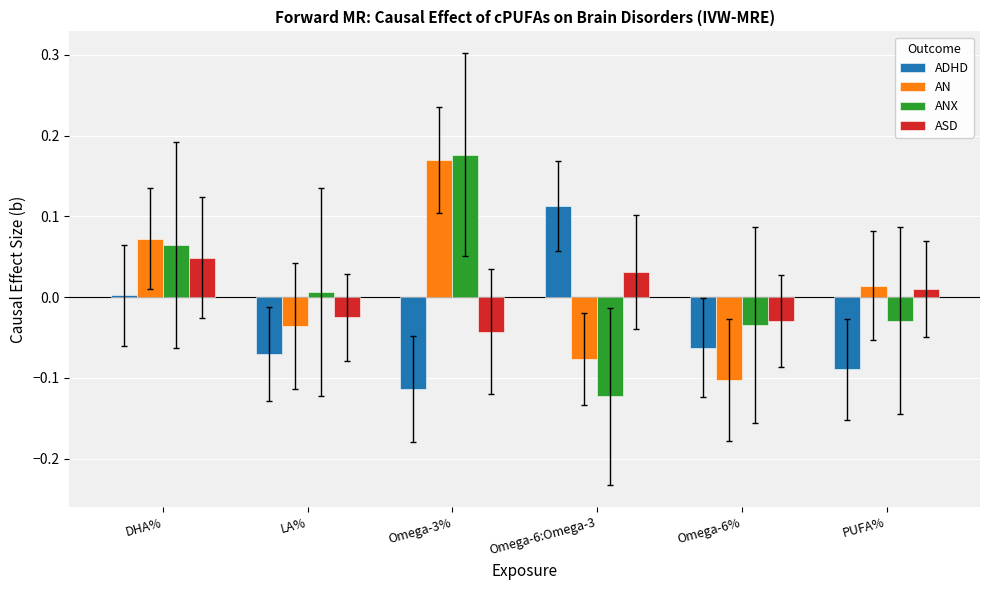

How many ASD values are between 0 and 1?

3